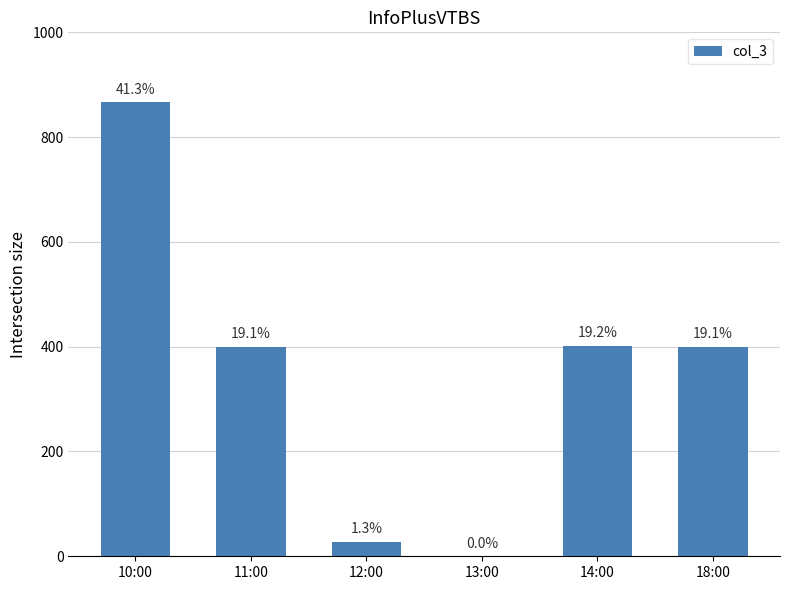

Are the bars horizontal?

No